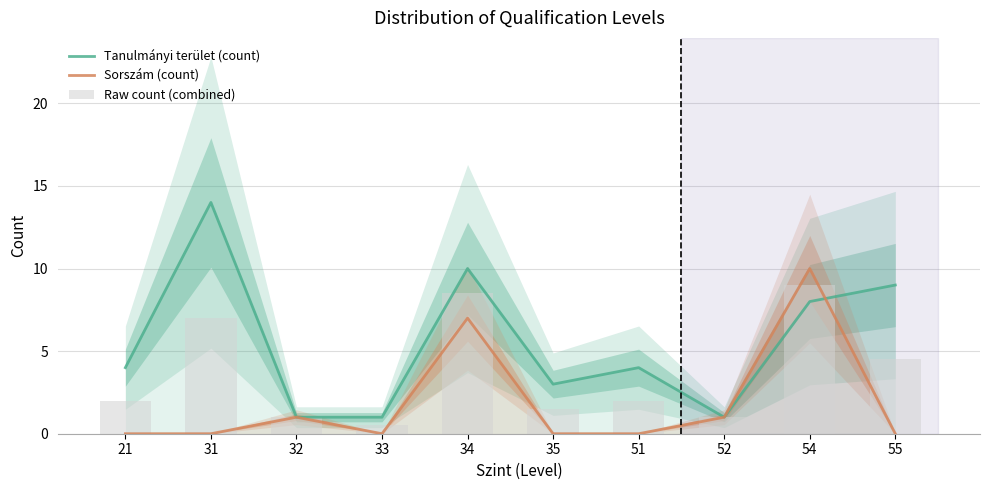

Reading right to left, what are all the values shown in this chart?

Tanulmányi terület (count): 55=9.0	54=8.0	52=1.0	51=4.0	35=3.0	34=10.0	33=1.0	32=1.0	31=14.0	21=4.0
Sorszám (count): 55=0.0	54=10.0	52=1.0	51=0.0	35=0.0	34=7.0	33=0.0	32=1.0	31=0.0	21=0.0
Raw count (combined): 55=4.5	54=9.0	52=1.0	51=2.0	35=1.5	34=8.5	33=0.5	32=1.0	31=7.0	21=2.0